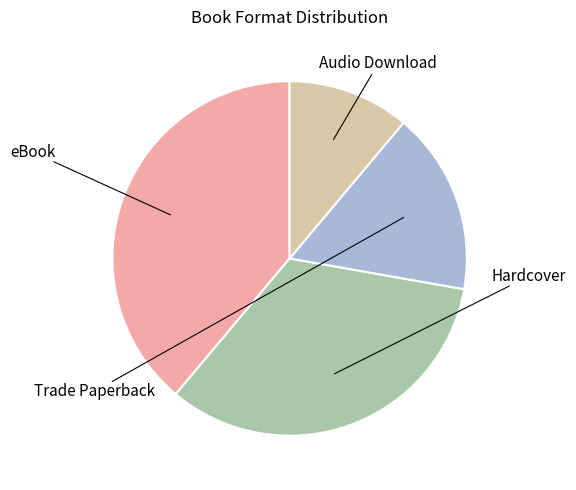

Does any single category account for the majority?

No